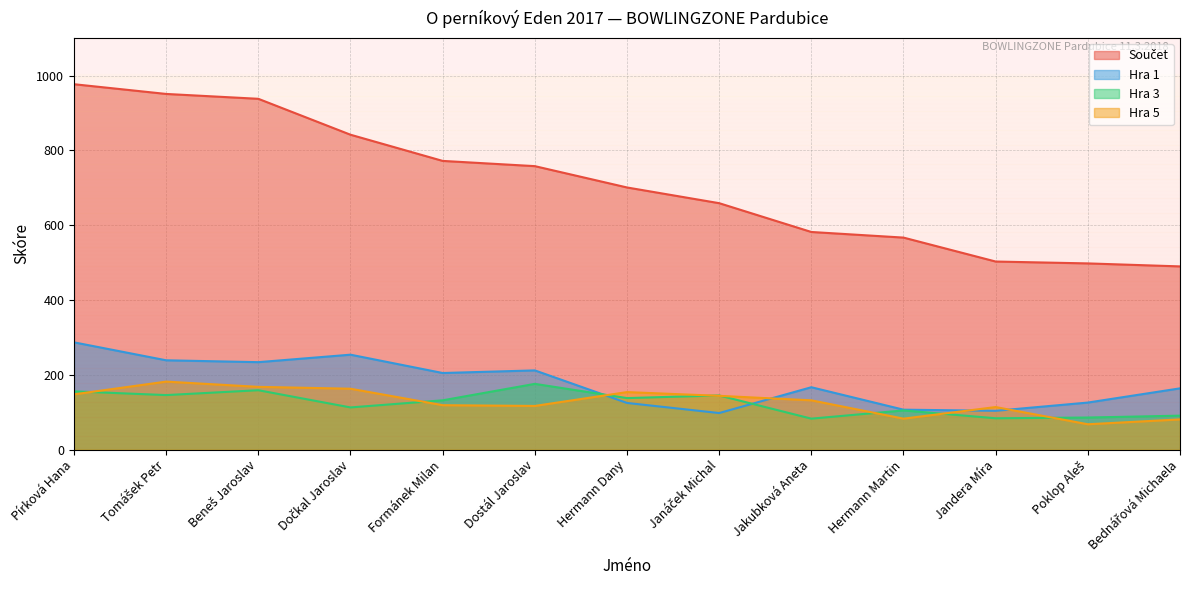

At which category does the chart reach its peak across all series?

Pírková Hana